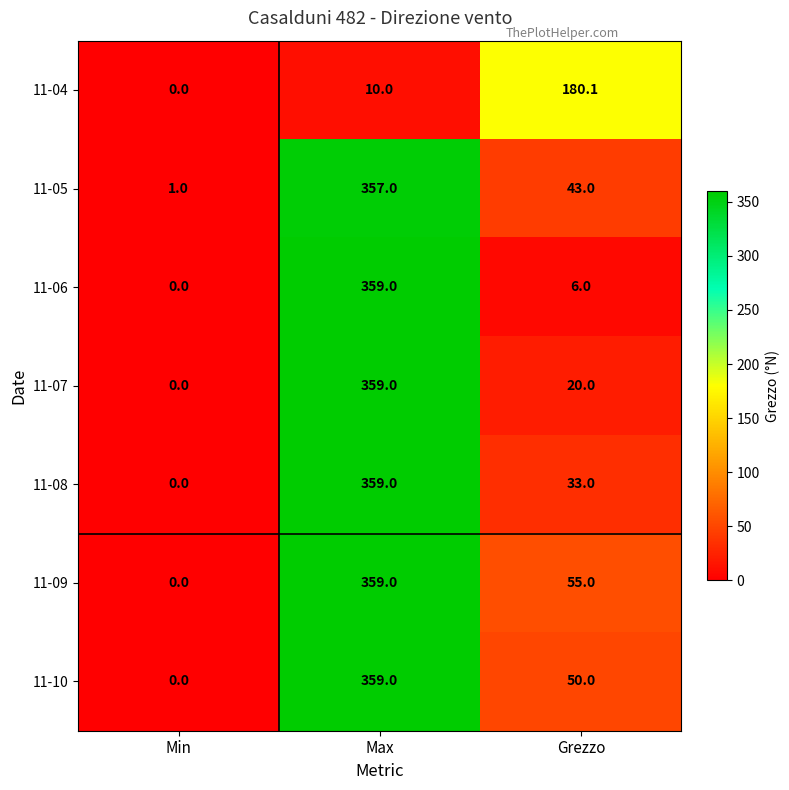

At Grezzo, list the series in order from smallest to largest.

11-06, 11-07, 11-08, 11-05, 11-10, 11-09, 11-04